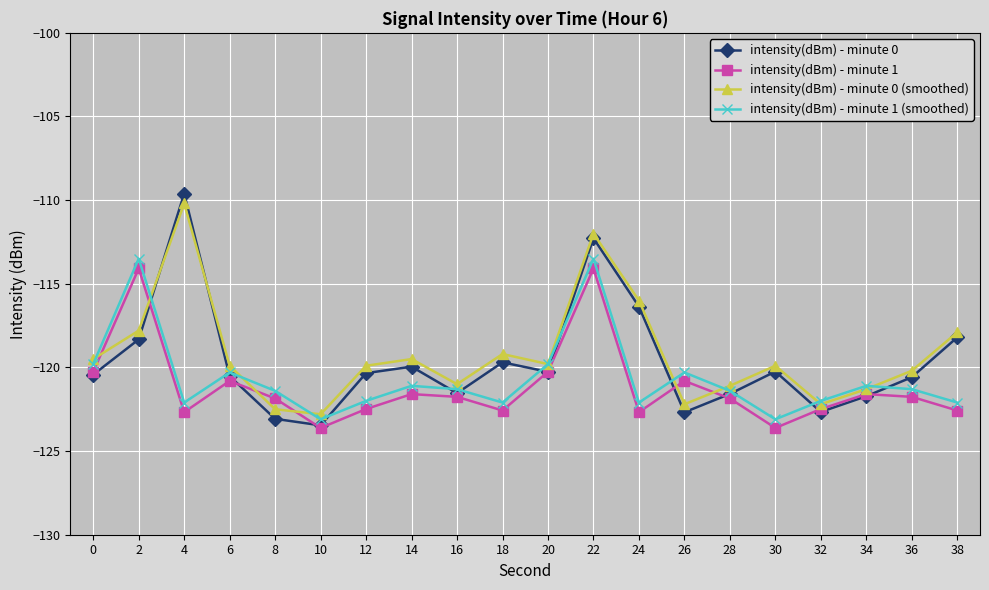

At how many categories does at least one series exceed -117?

4